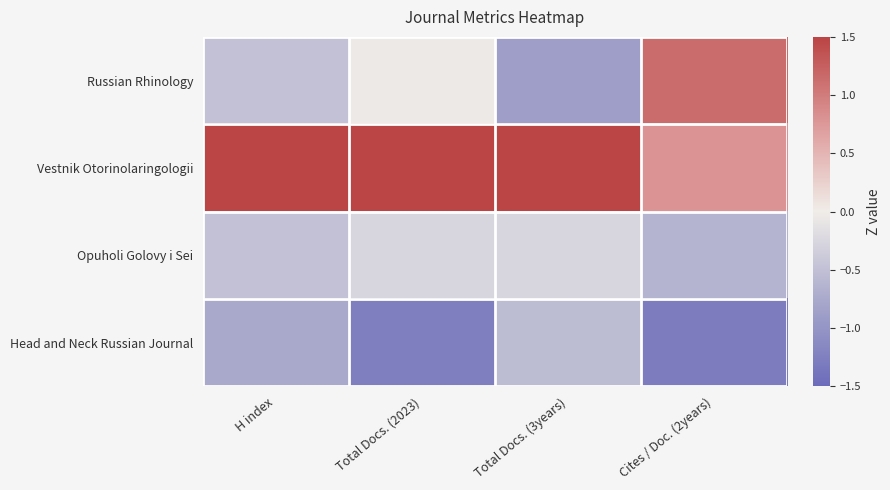

List the series in order of their peak value, highest first.

Vestnik Otorinolaringologii, Russian Rhinology, Opuholi Golovy i Sei, Head and Neck Russian Journal